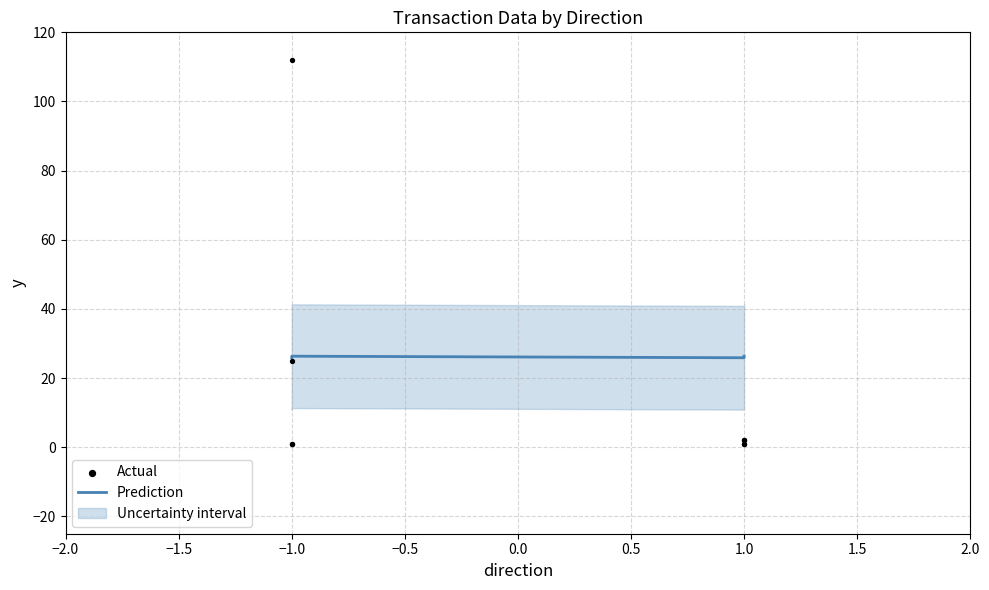

Which series has the widest spread of Y values?

Actual